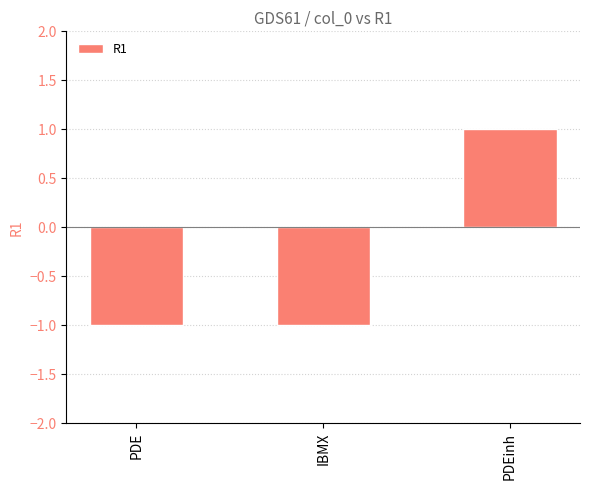

What is the label of the 3rd bar from the right?

PDE